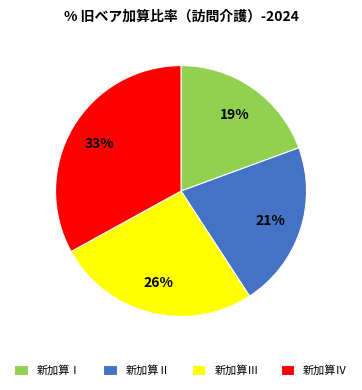

How many segments does this pie chart have?

4